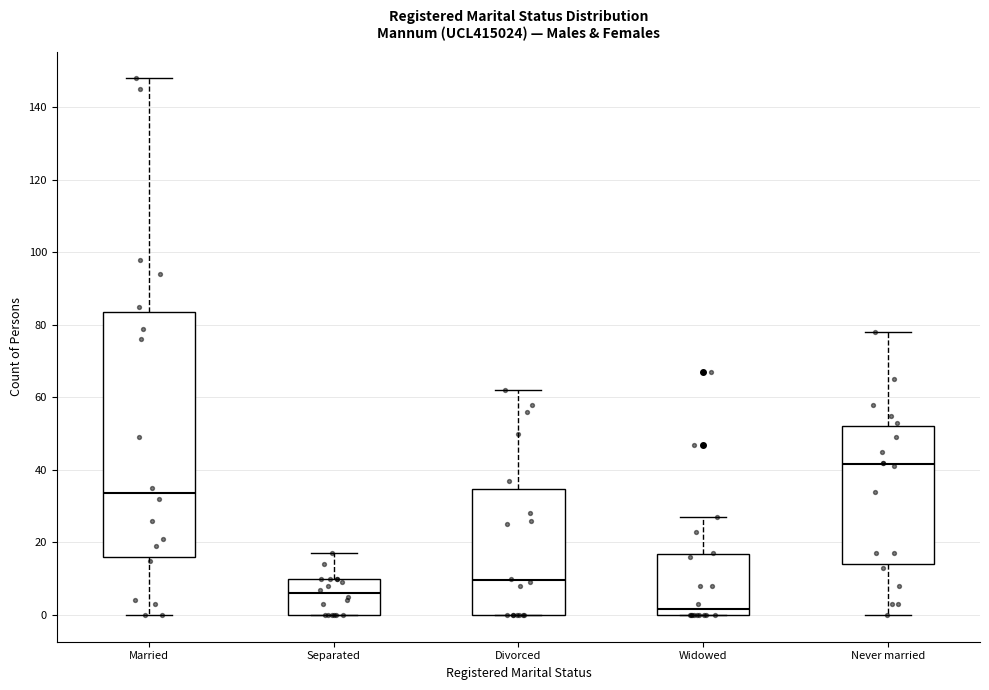

Reading left to right, transcribe this box plot: for each box, give where its median line is, the range the box spans, and where its two whiskers end, as read against the y-axis. The values are not printed on the chart, so give them approximately, as read against the axis.

Married: median 34, box 16 to 84, whiskers 0 to 148
Separated: median 6, box 0 to 10, whiskers 0 to 18
Divorced: median 10, box 0 to 34, whiskers 0 to 62
Widowed: median 2, box 0 to 16, whiskers 0 to 28
Never married: median 42, box 14 to 52, whiskers 0 to 78